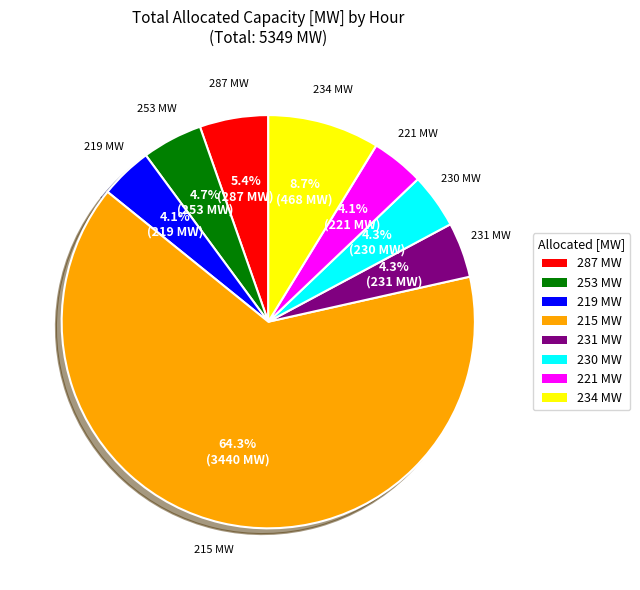

Is there any slice that represents more than half of the pie?

Yes